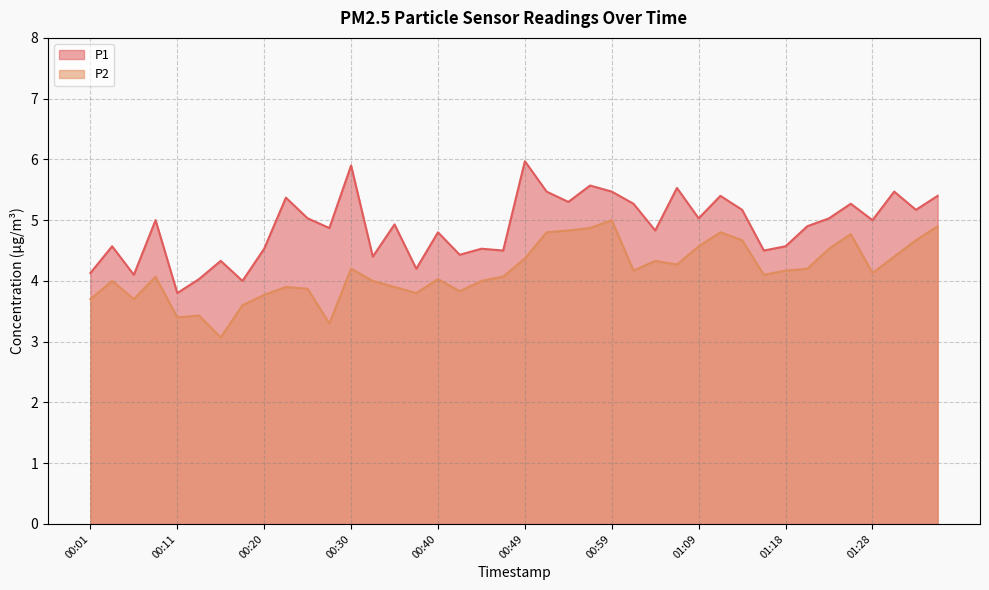

How many series are shown in this chart?

2